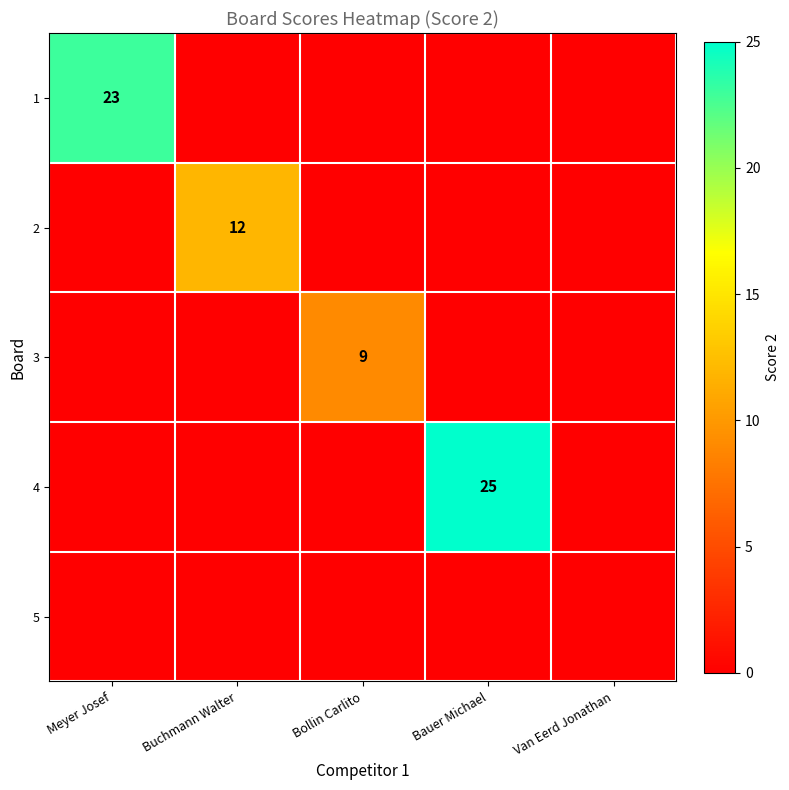

Is it true that 1 equals 23 at Meyer Josef?

True